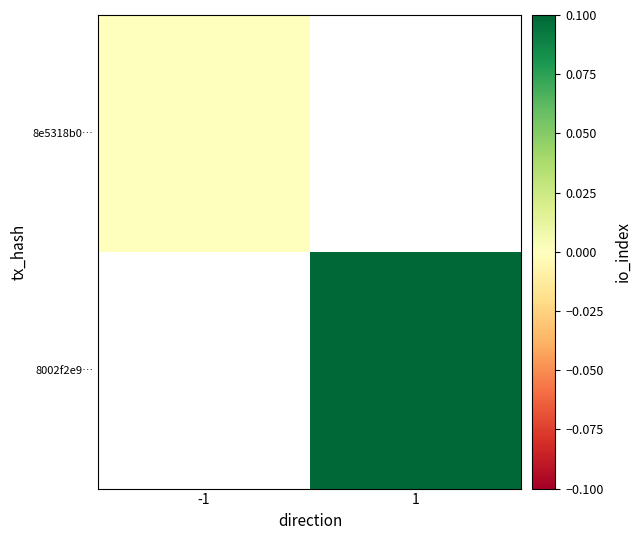

The value of 8002f2e9… at 1 is 1.5. True or false?

False